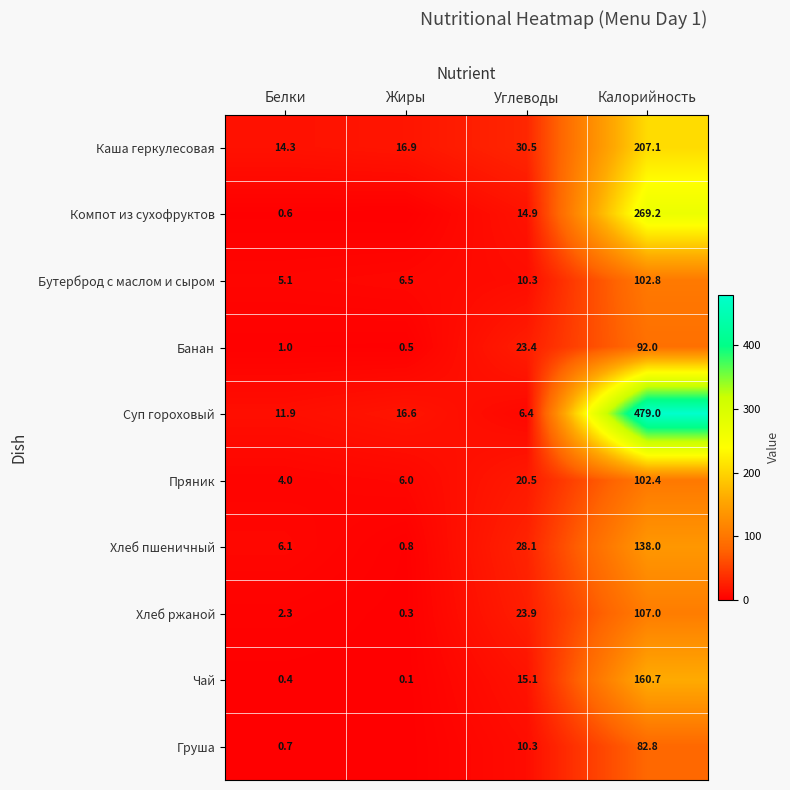

True or false: Бутерброд с маслом и сыром has a value of 1.9 at Жиры.

False